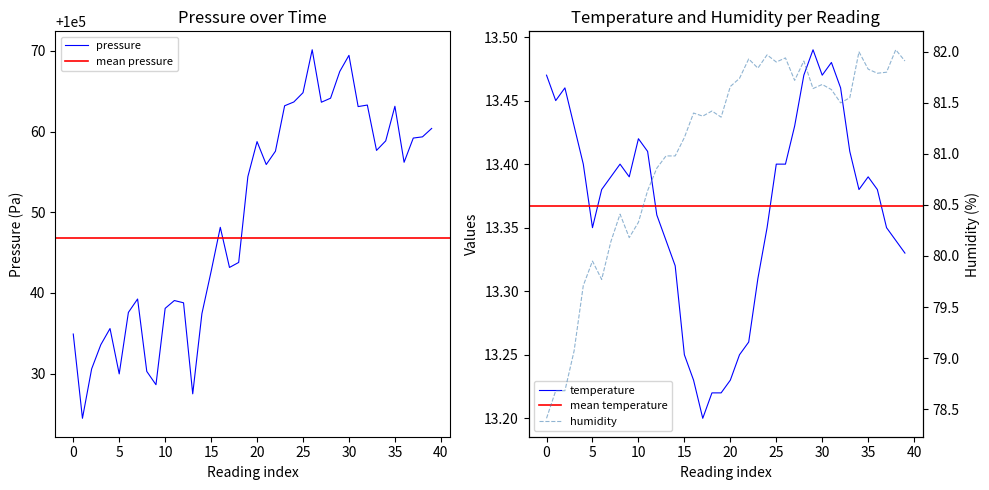

Where does the pressure series first go above 100055?

20